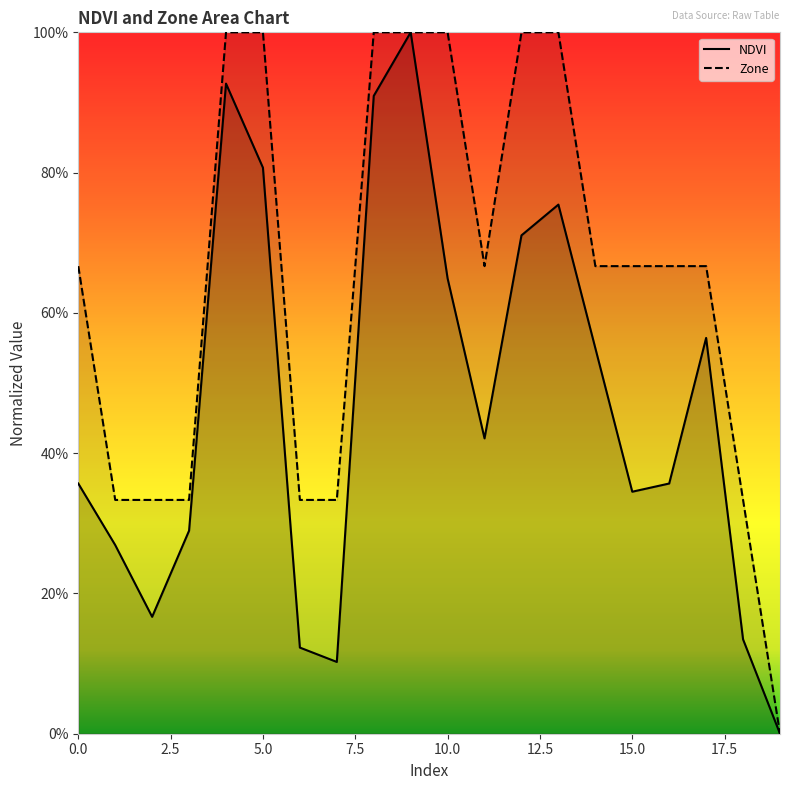

What are all the series names shown in the legend?

NDVI, Zone